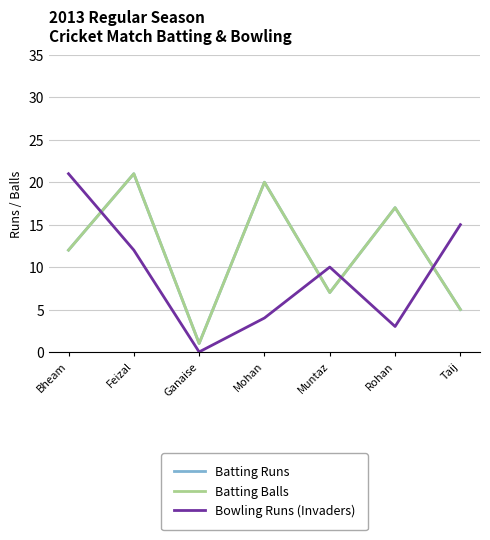

After their last crossing, which series has the higher values: Batting Runs or Bowling Runs (Invaders)?

Bowling Runs (Invaders)